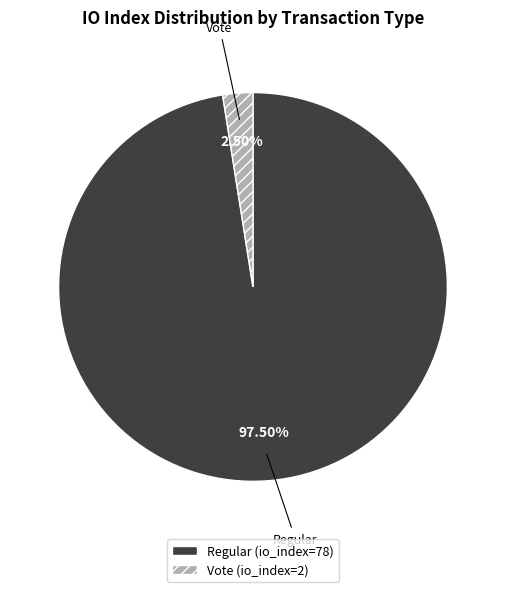

How many slices are in this pie chart?

2